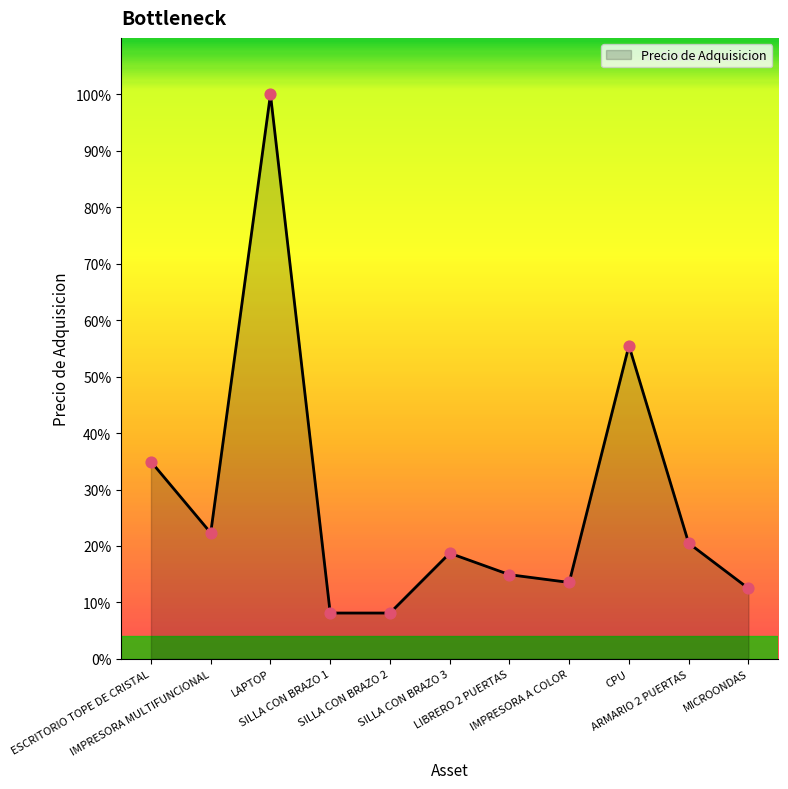

Which has a higher value, LIBRERO 2 PUERTAS or ESCRITORIO TOPE DE CRISTAL?

ESCRITORIO TOPE DE CRISTAL